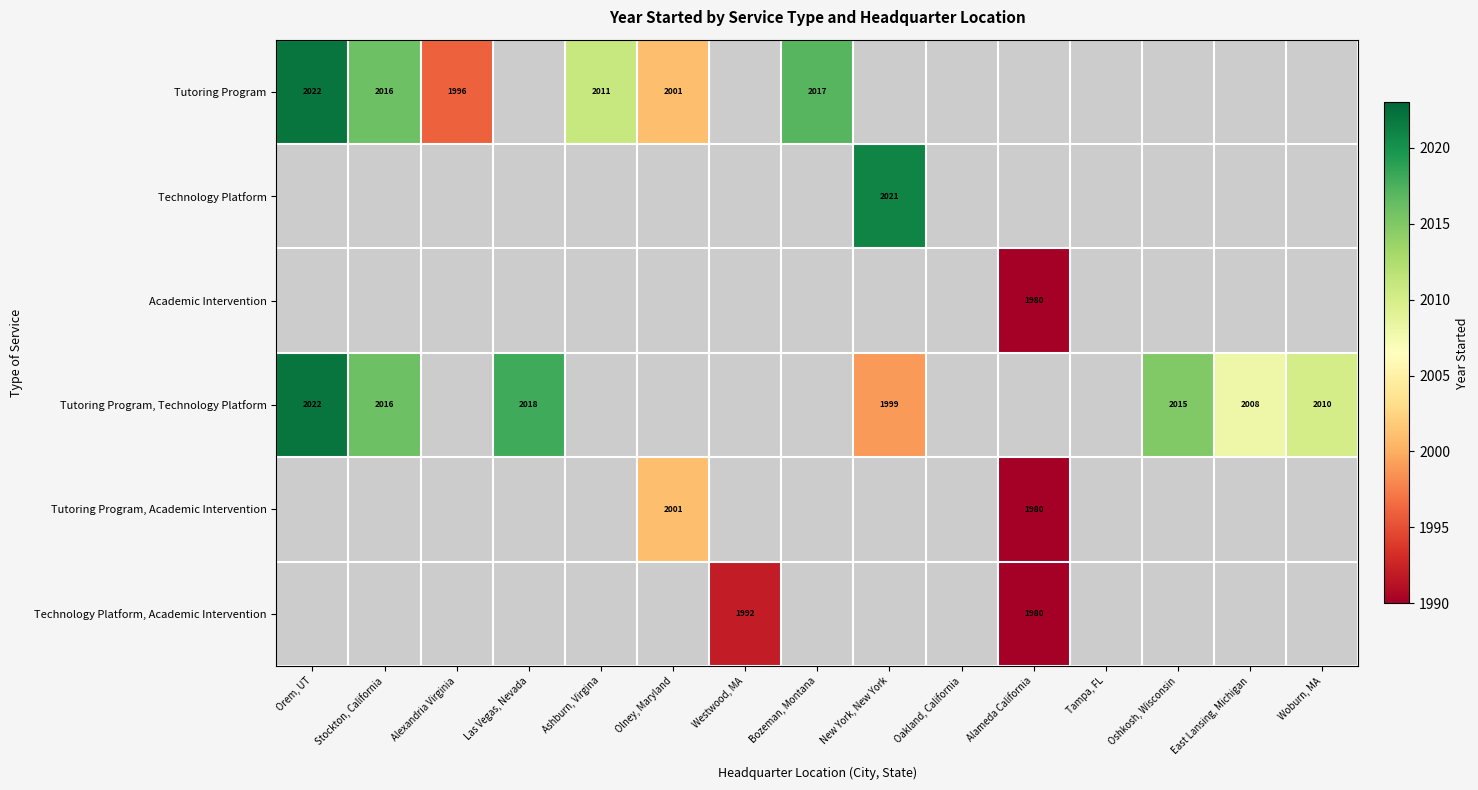

True or false: Tutoring Program, Academic Intervention has a value of 1980 at Alameda California.

True